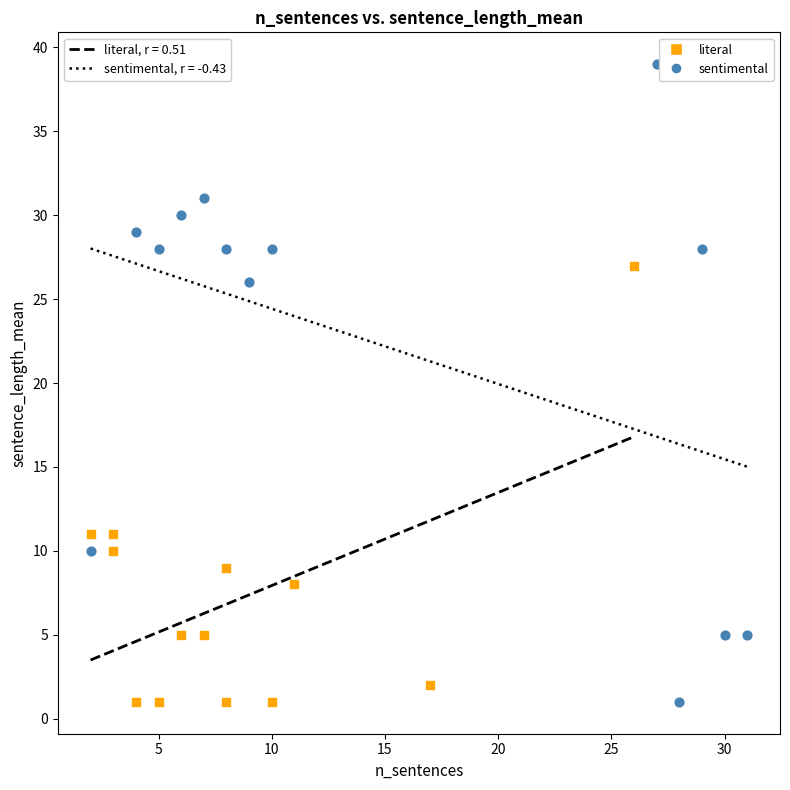

Which series has the largest Y range (max minus min)?

sentimental